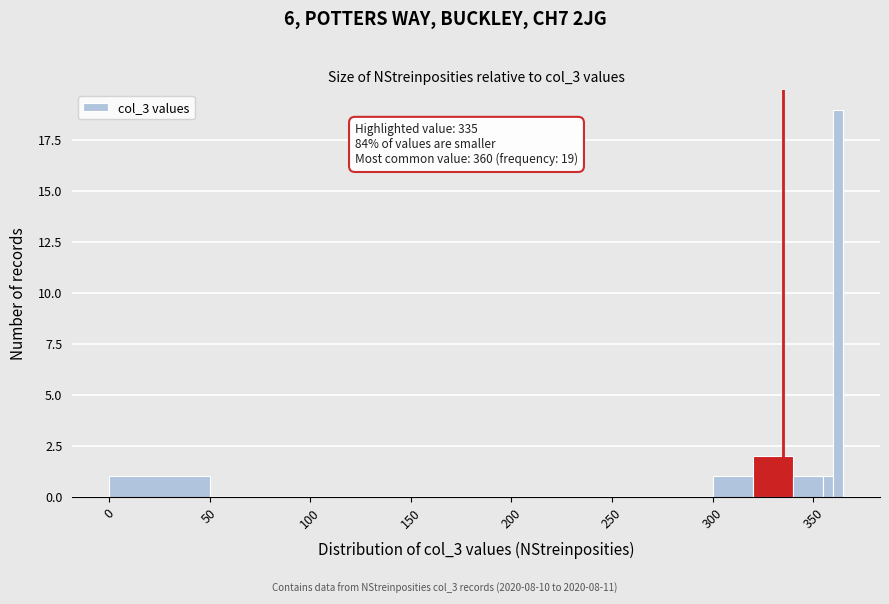

Around what value on the x-axis is the tallest bar? Give the approximate position of its centre, as read against the axis.

365